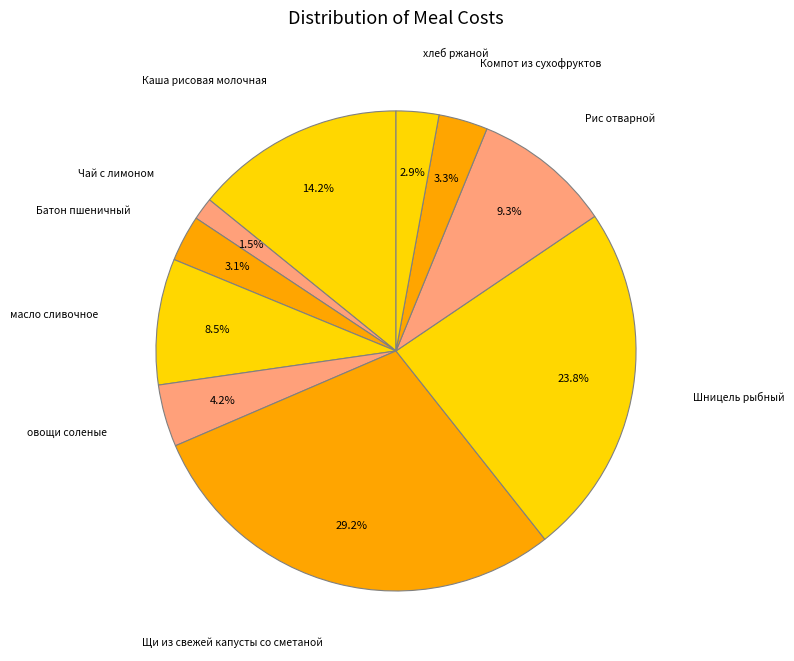

Does Шницель рыбный represent more than half of the total?

No